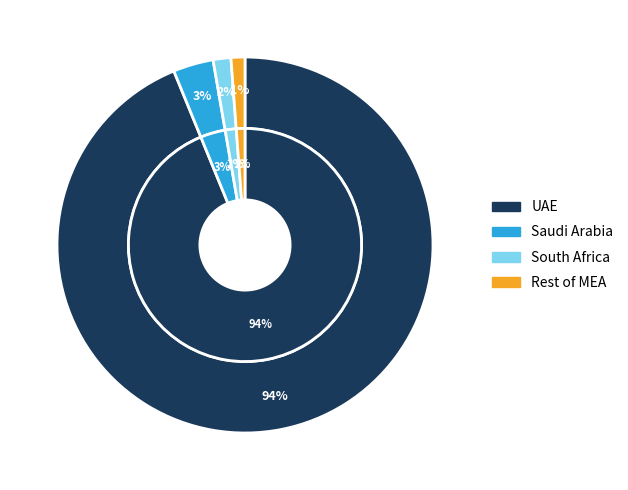

How many segments does this pie chart have?

4